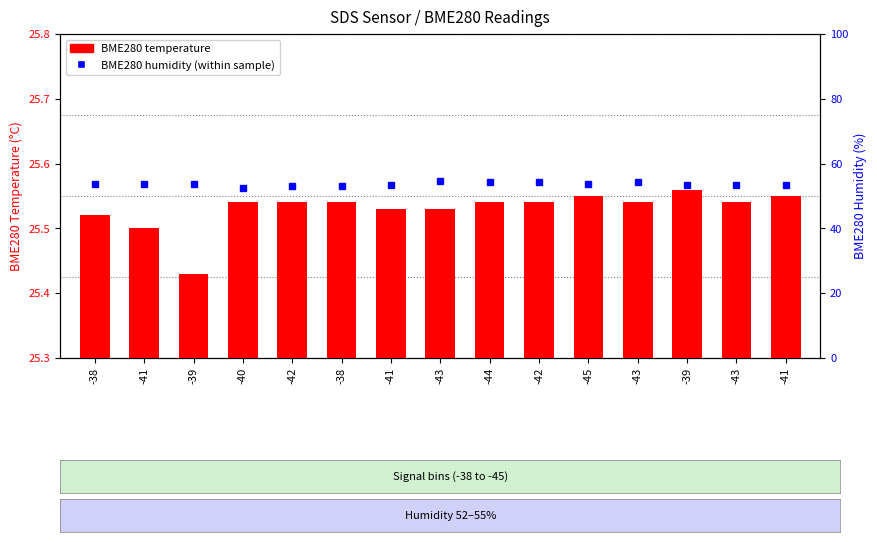

What is the label of the 7th bar from the right?

-44